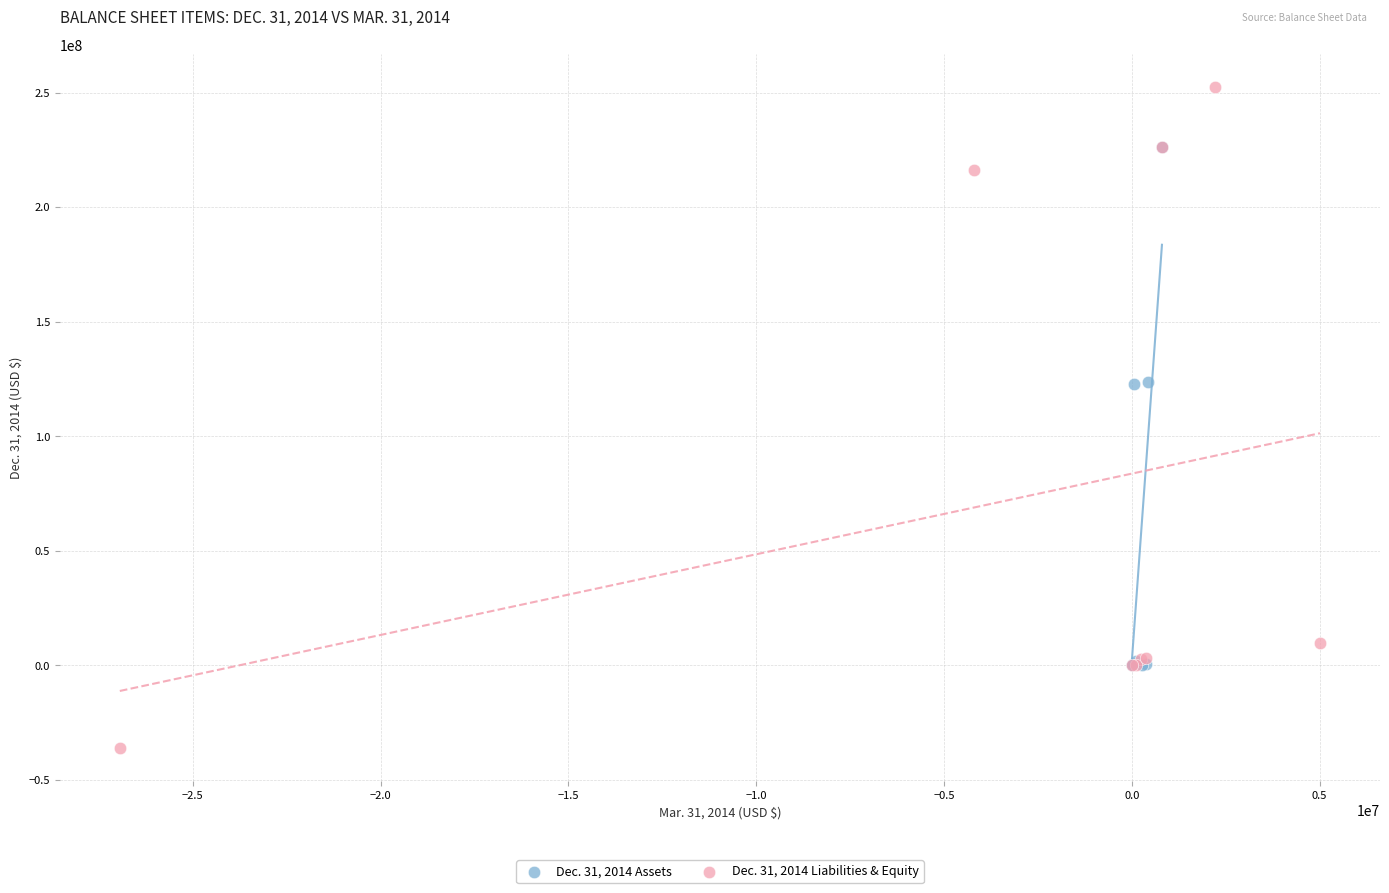

Which series contains the highest Y value?

Dec. 31, 2014 Liabilities & Equity